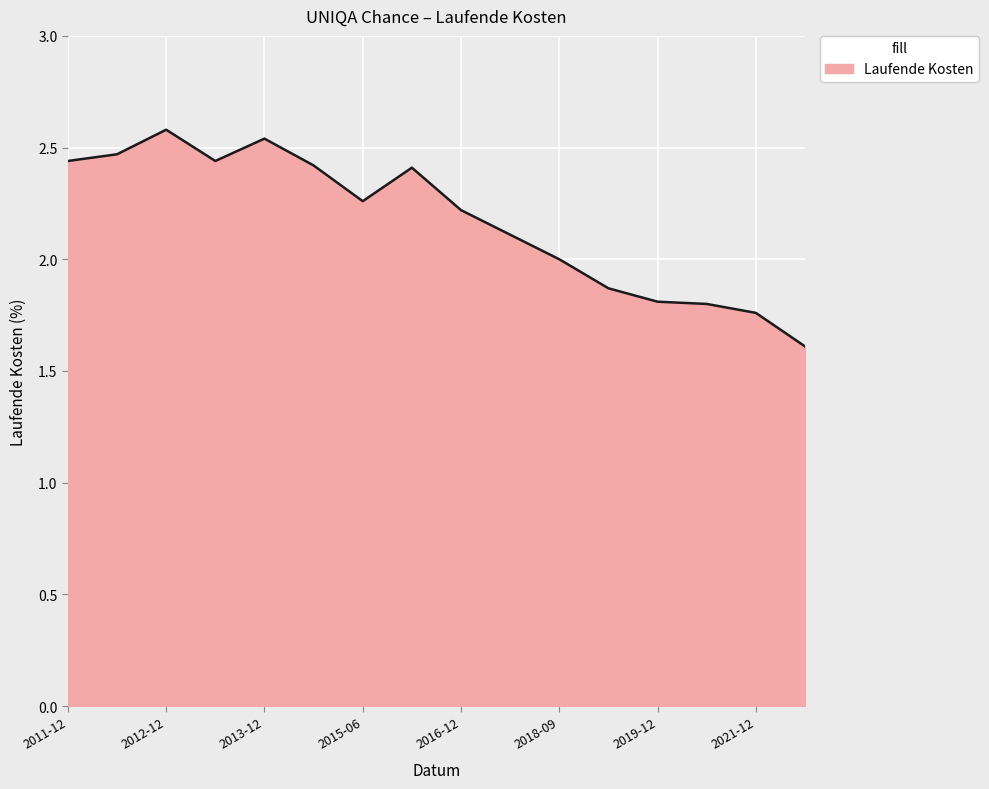

What is the smallest value displayed?

1.6